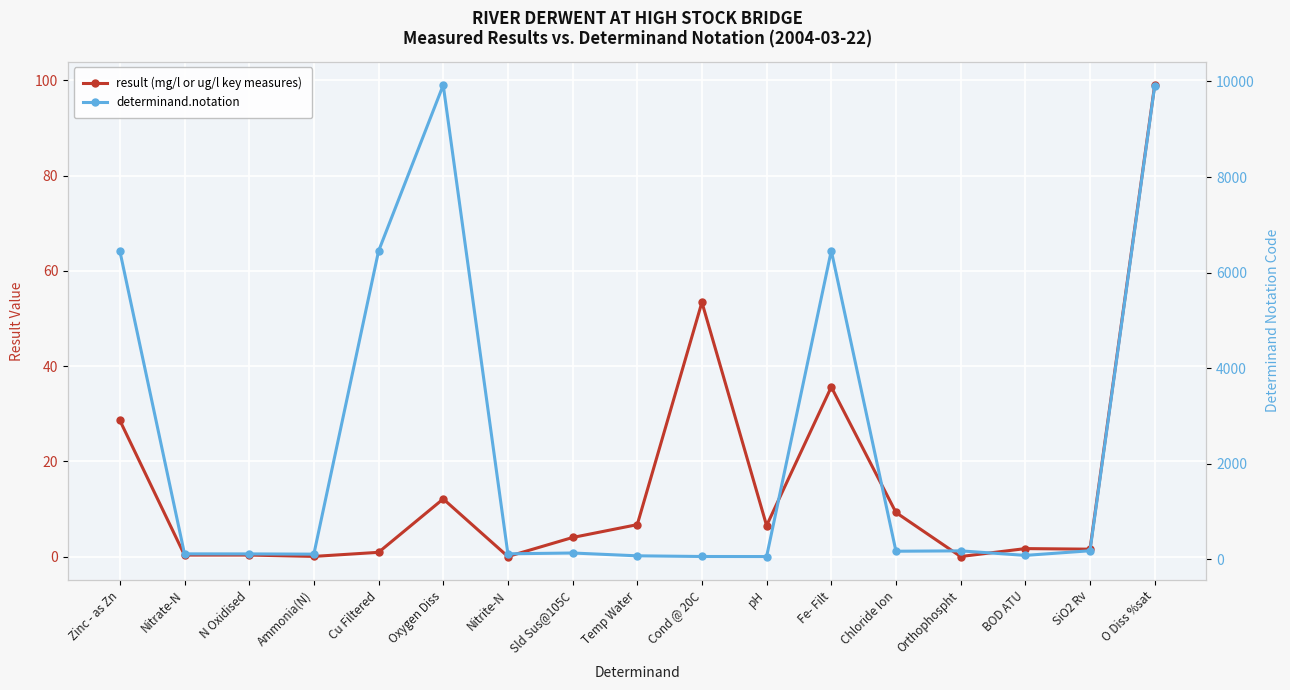

What is the greatest value displayed?

9924.0